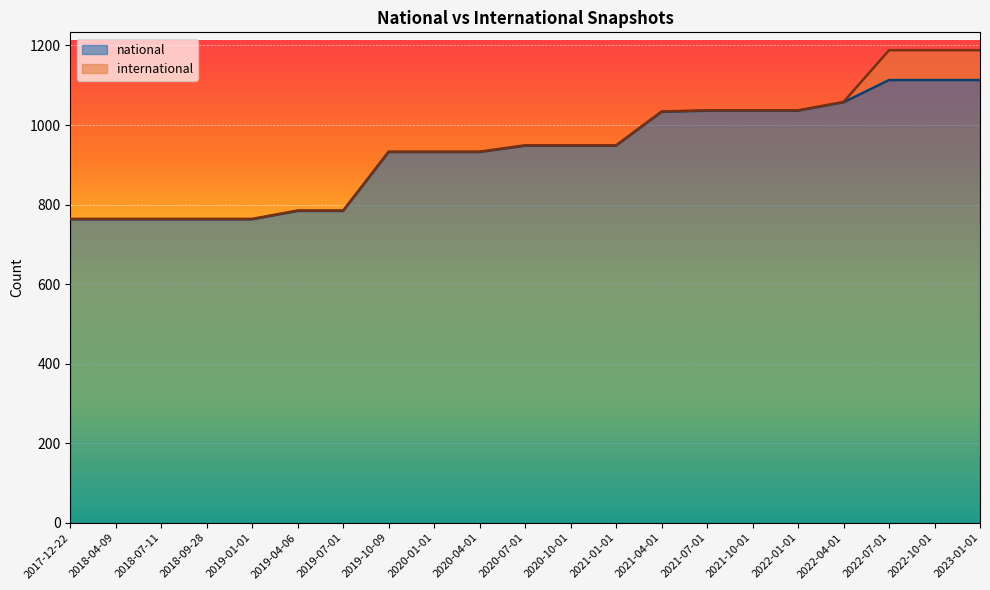

List the labels in order of value, largest first.

2022-07-01, 2022-10-01, 2023-01-01, 2022-04-01, 2021-07-01, 2021-10-01, 2022-01-01, 2021-04-01, 2020-07-01, 2020-10-01, 2021-01-01, 2019-10-09, 2020-01-01, 2020-04-01, 2019-04-06, 2019-07-01, 2017-12-22, 2018-04-09, 2018-07-11, 2018-09-28, 2019-01-01